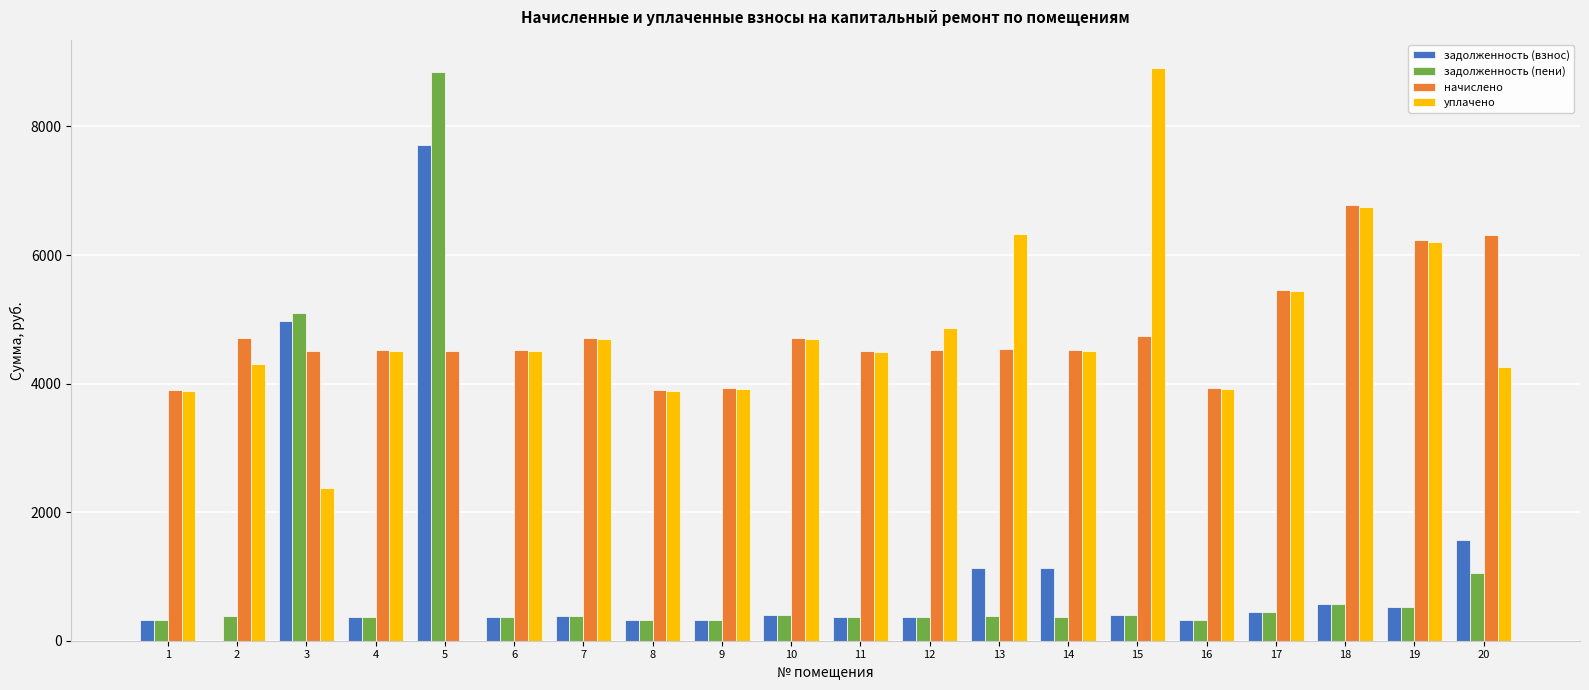

Where is начислено nearest to the value 5337?

17